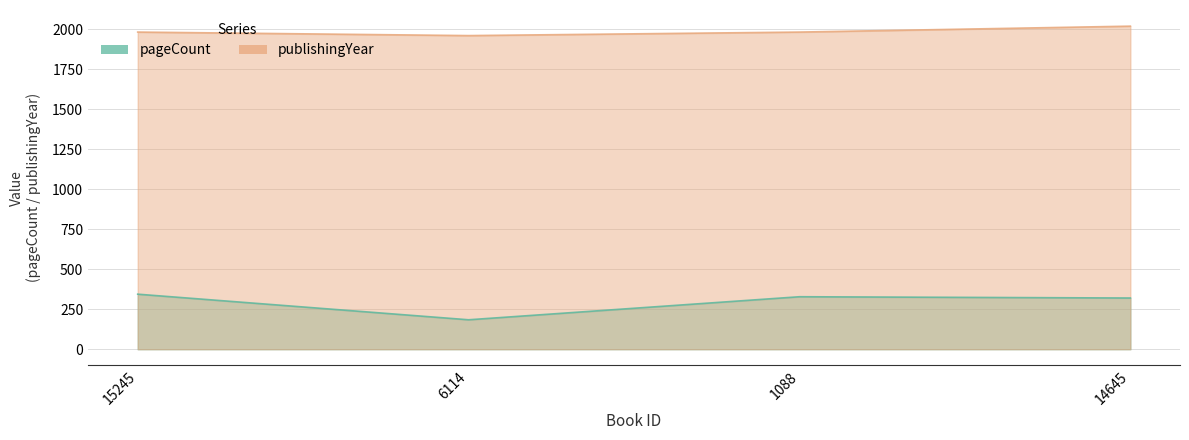

Does the chart have visible grid lines?

Yes